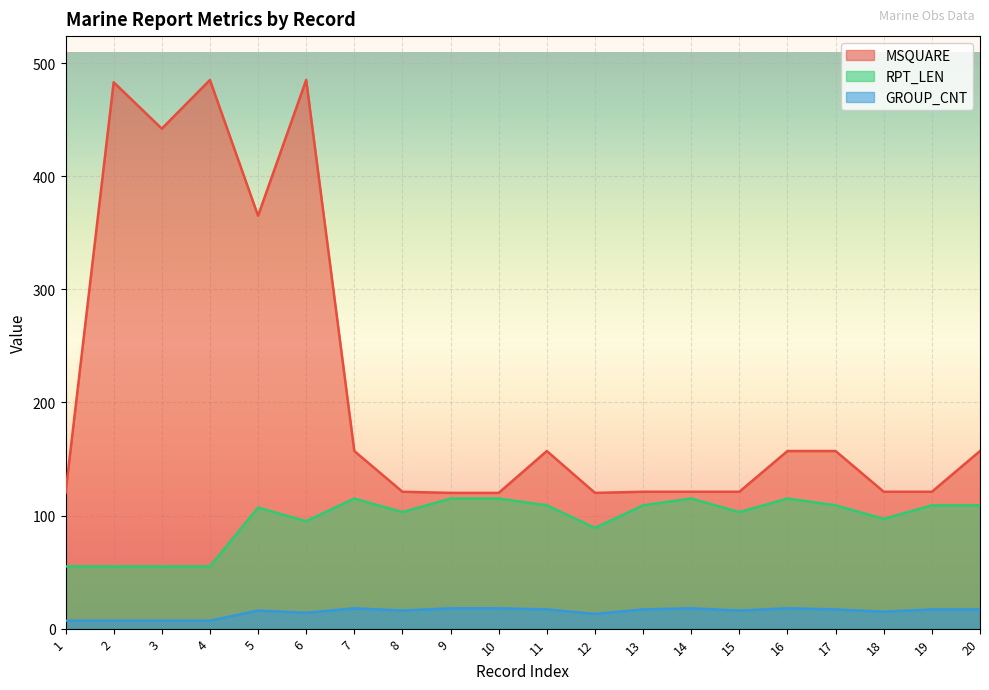

True or false: MSQUARE and RPT_LEN cross at least once.

False